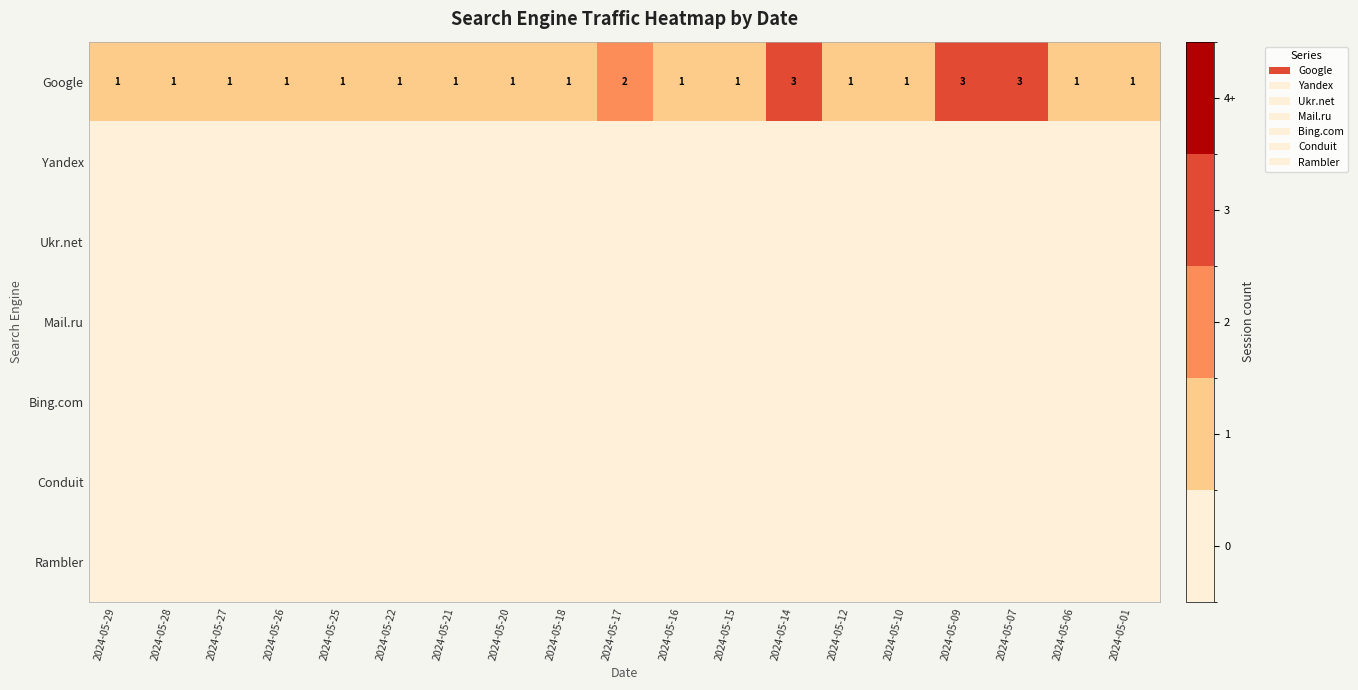

The Google series shows 1 at 2024-05-21. True or false?

True